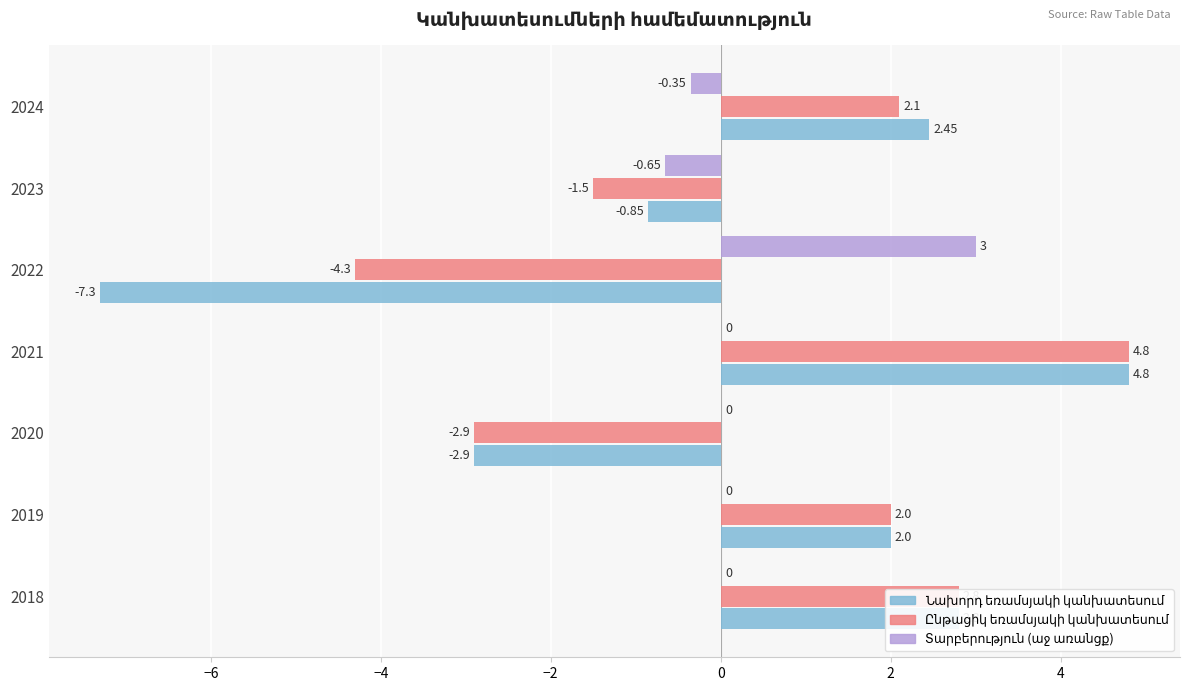

Count the number of data series in this chart.

3